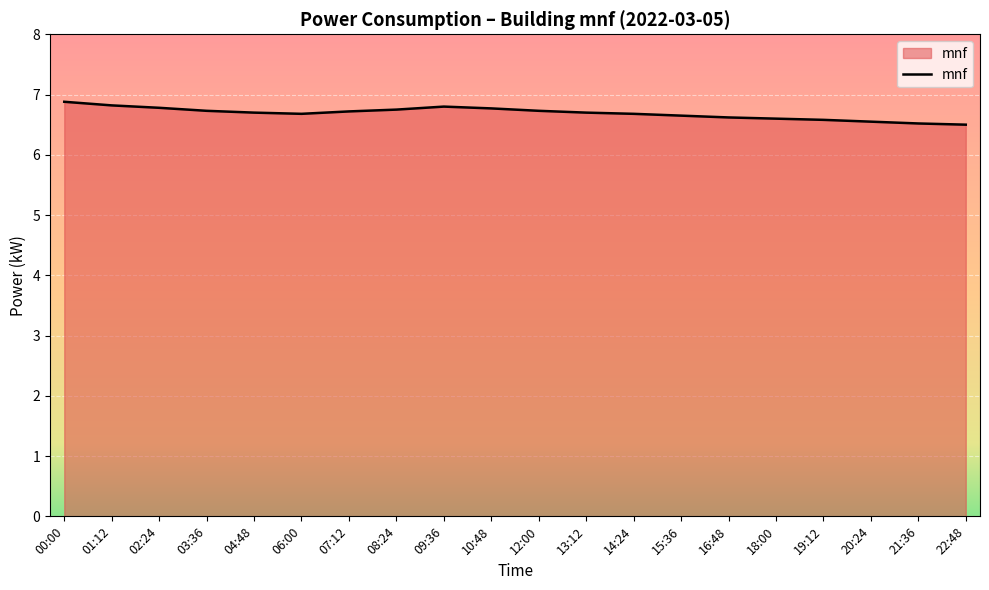

What position from the left is 00:00?

1